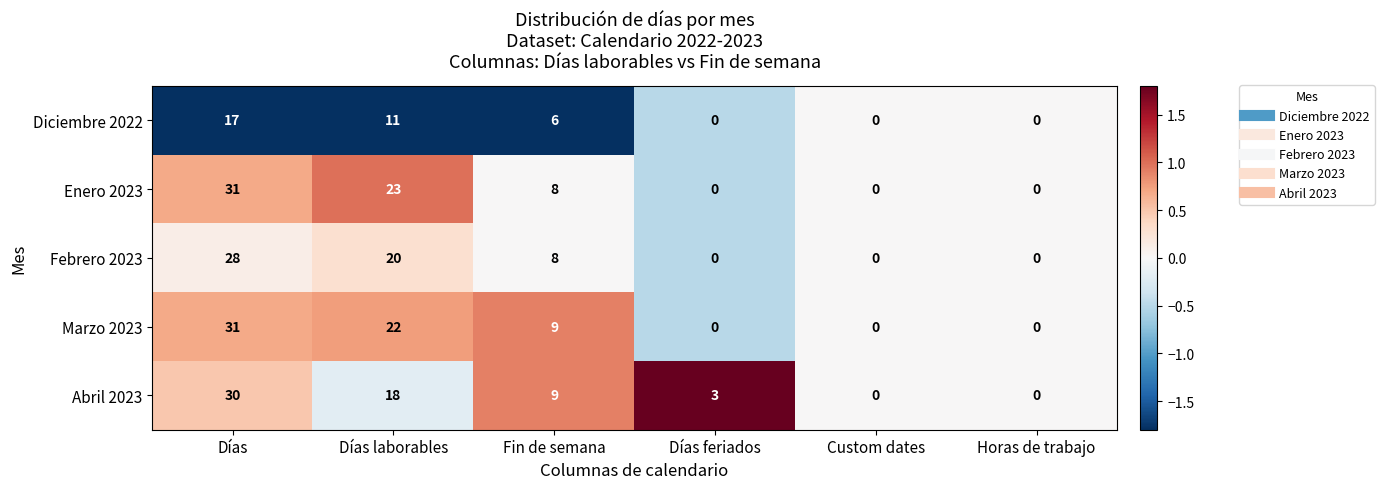

The Abril 2023 series shows 5 at Días laborables. True or false?

False